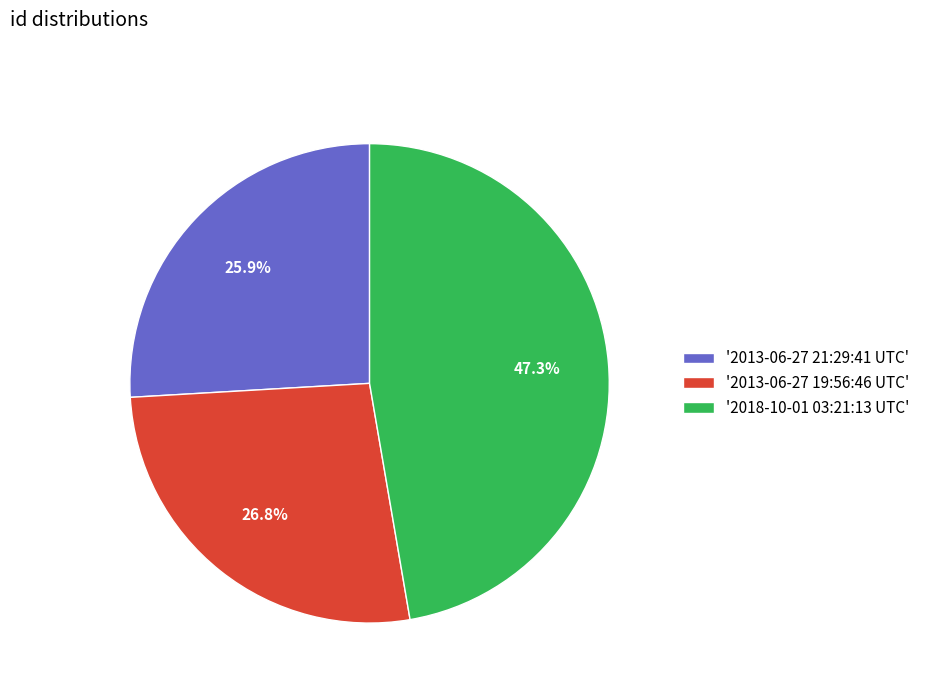

To the nearest percent, what is the difference between the largest and smallest slice percentages?

21%